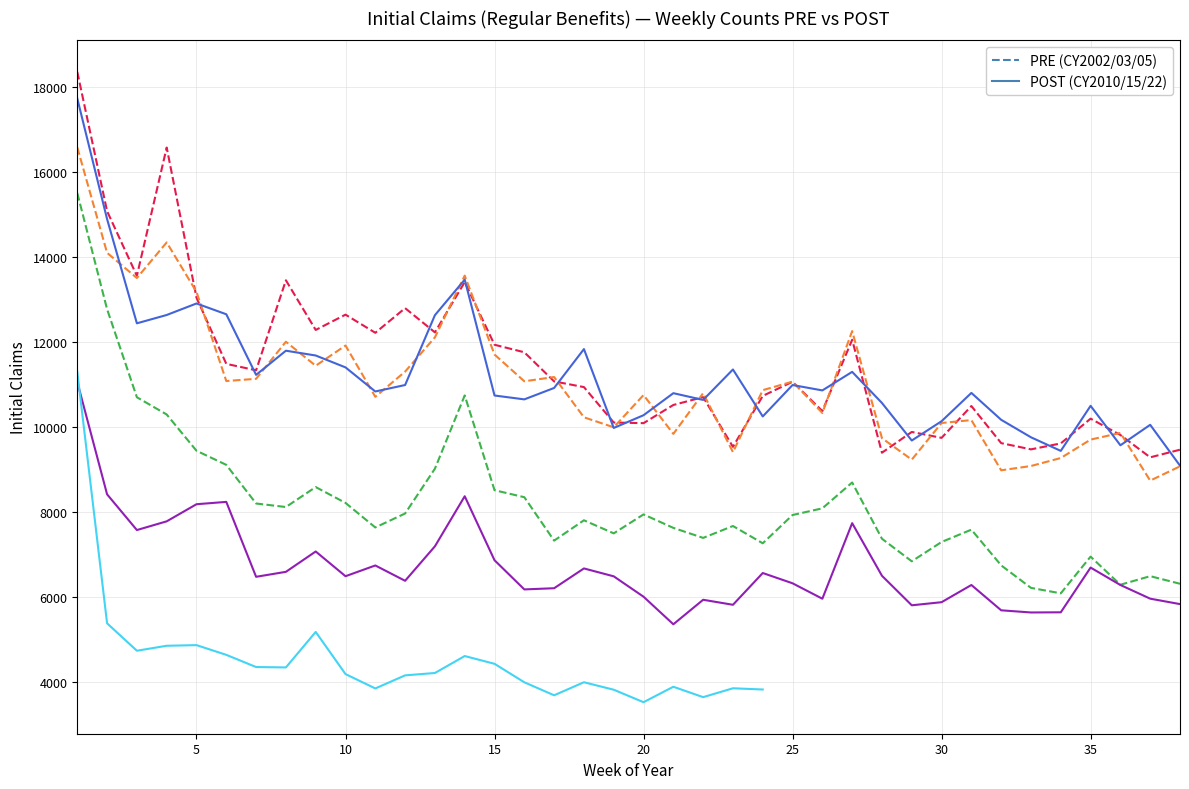

True or false: CY2010 has more than 0 points higher than both neighbors.

True